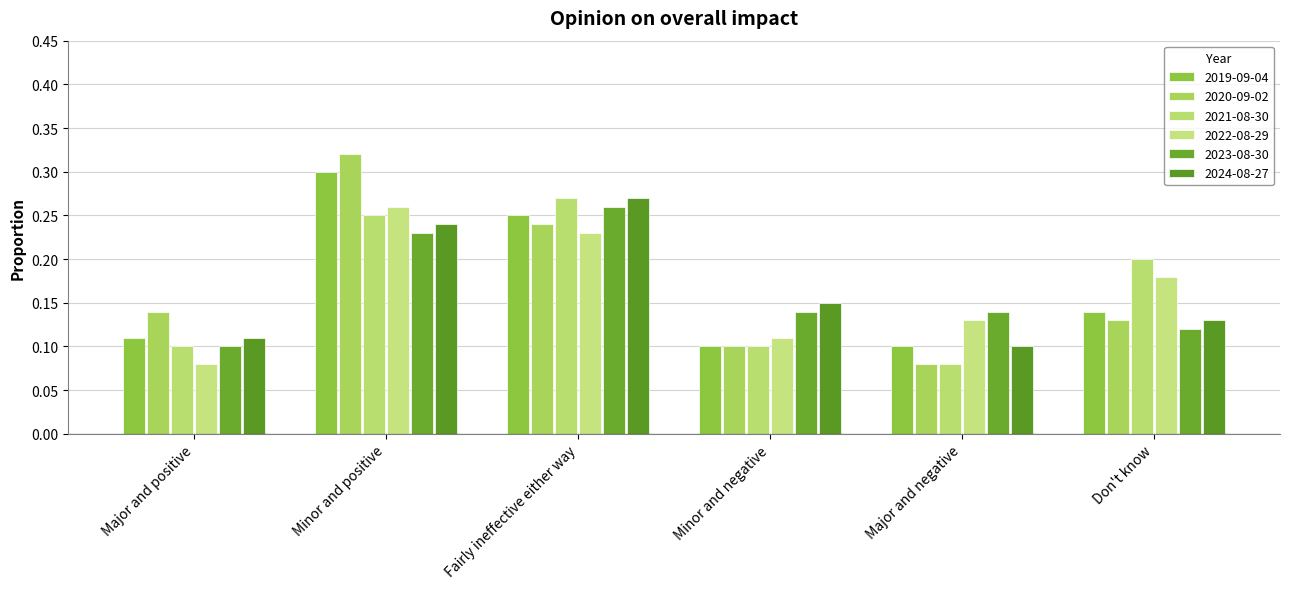

True or false: 2020-09-02 has a value of 0.0 at Major and negative.

False